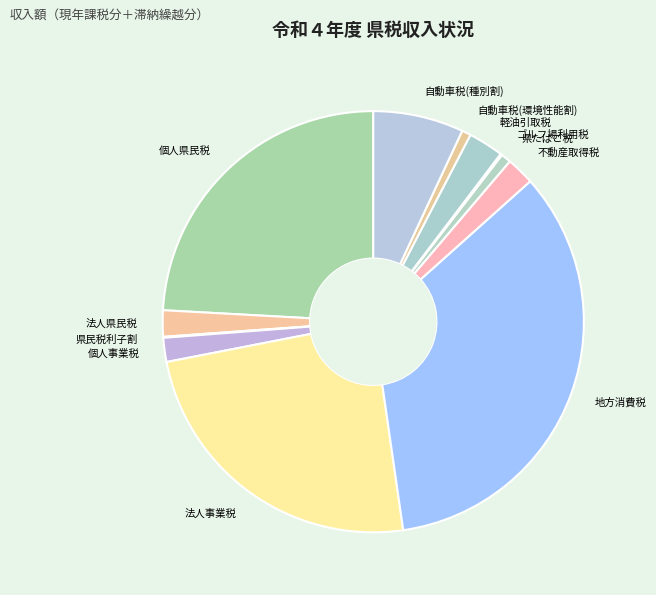

Between 不動産取得税 and 軽油引取税, which is larger?

軽油引取税